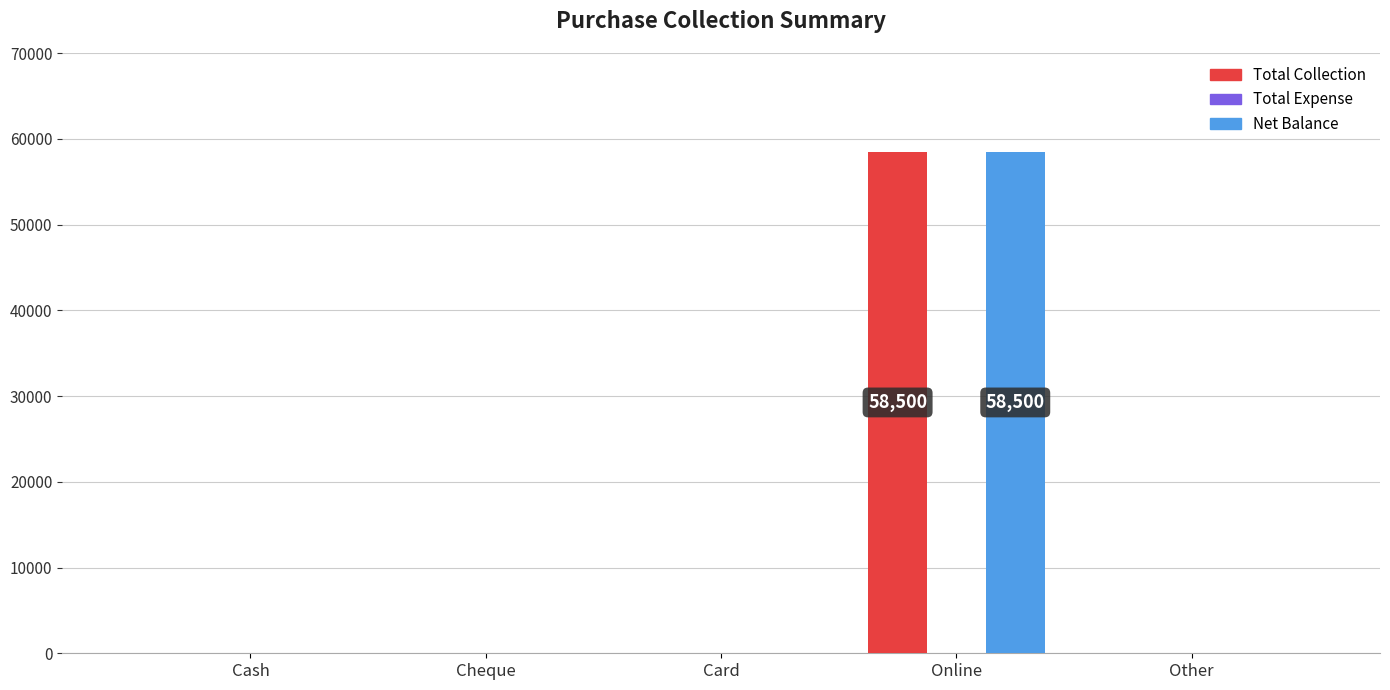

What is the sum of all Total Collection values?

58500